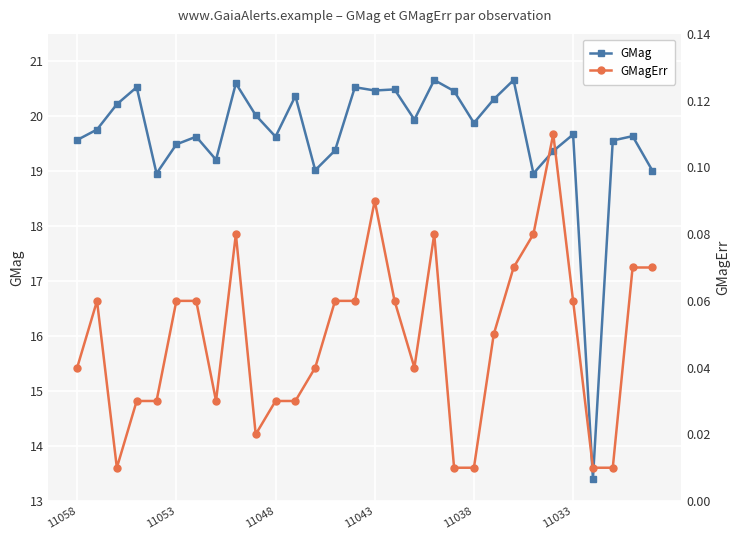

True or false: GMagErr and GMag cross at least once.

False